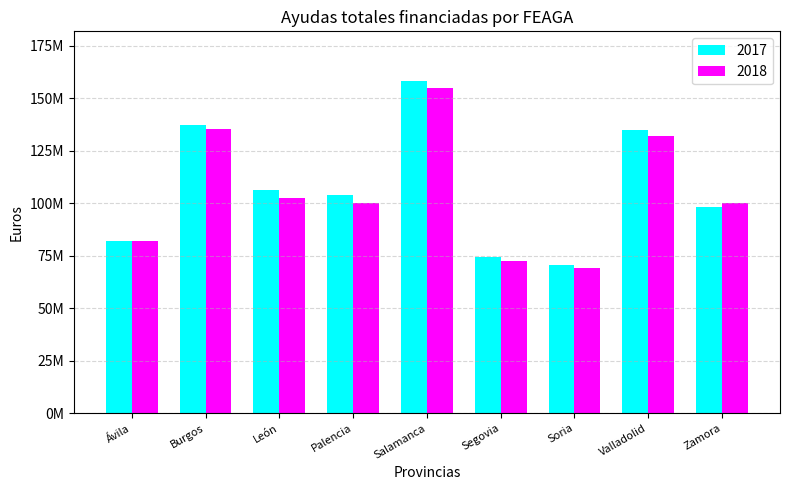

At which label does 2017 reach its minimum?

Soria